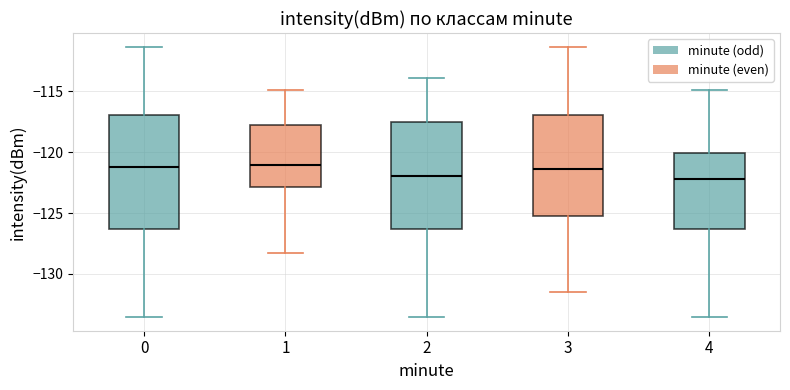

Where does the median line of the box at x = 3 sit on the y-axis? The values are not printed on the chart, so give them approximately, as read against the axis.

-121.5